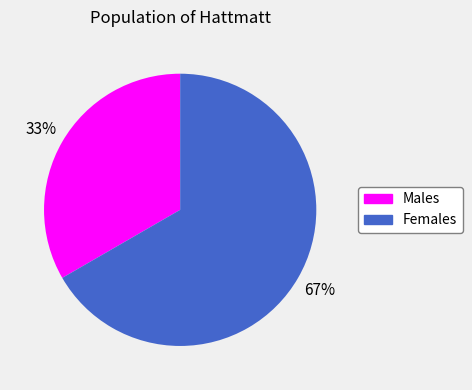

Is there a majority slice in this chart?

Yes